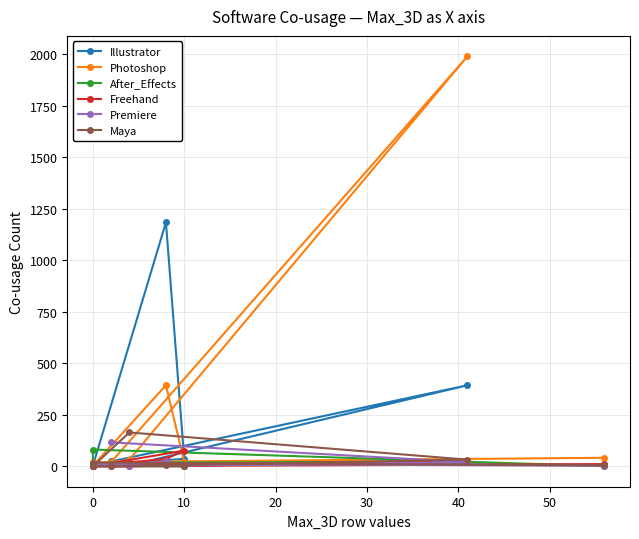

What are all the series names shown in the legend?

Illustrator, Photoshop, After_Effects, Freehand, Premiere, Maya